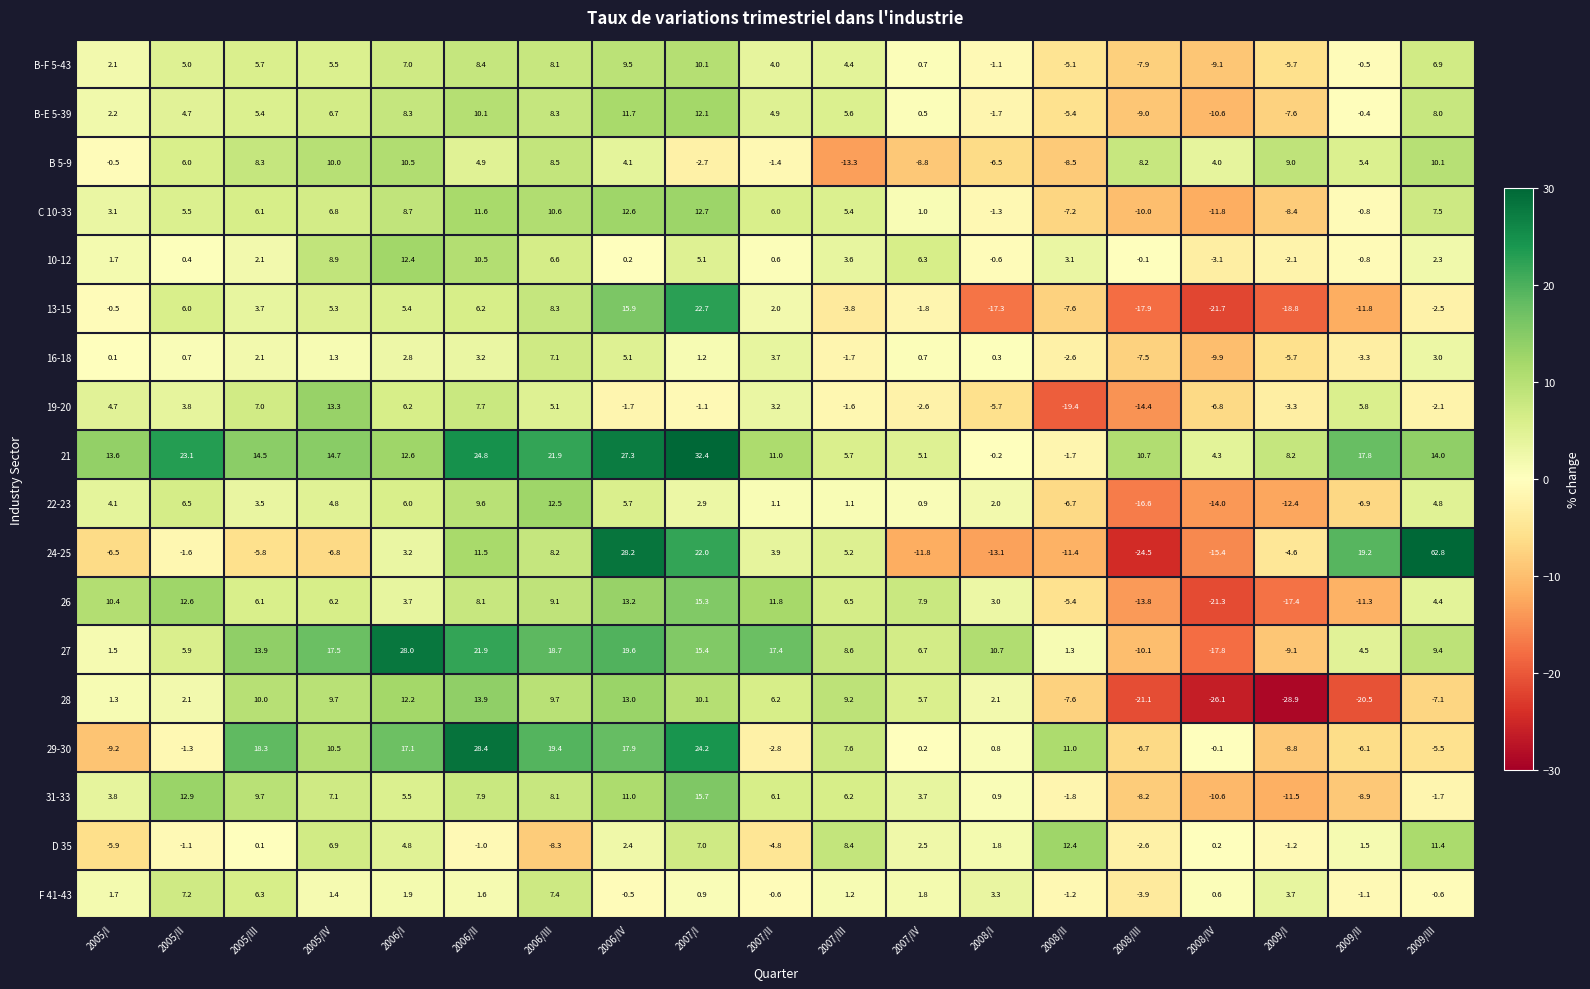

How many distinct data groups are displayed?

18